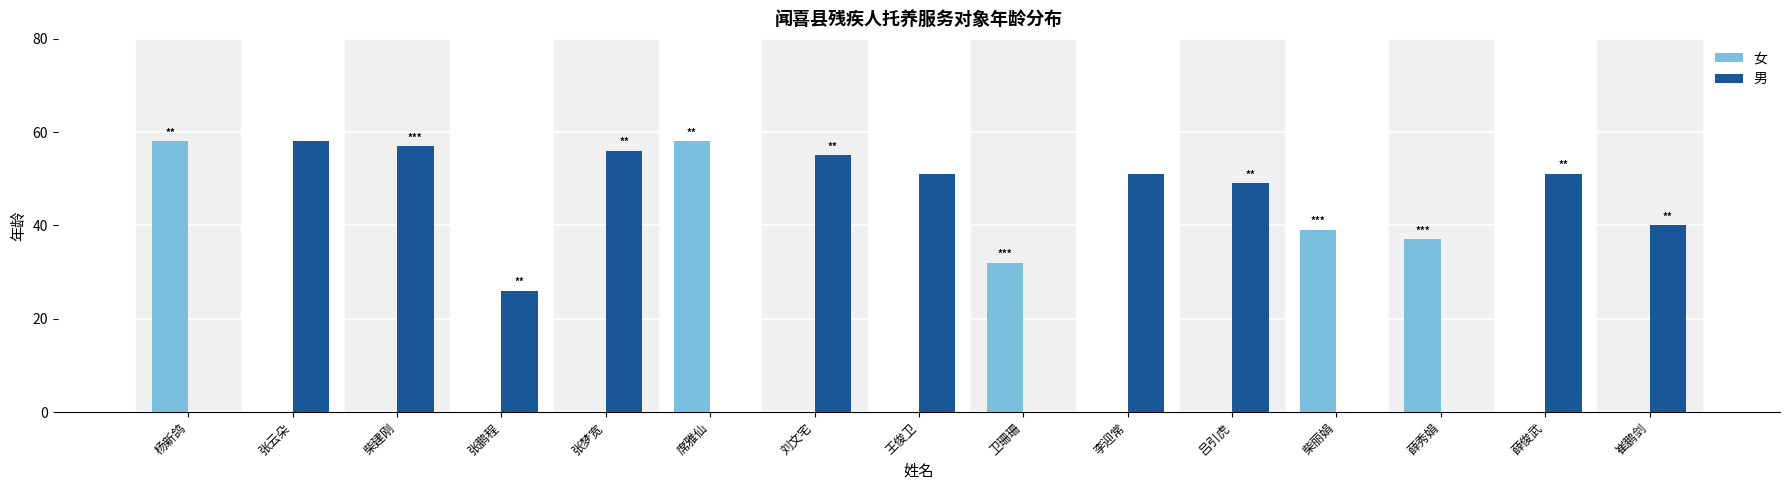

Is it true that 男 equals -34 at 席雅仙?

False